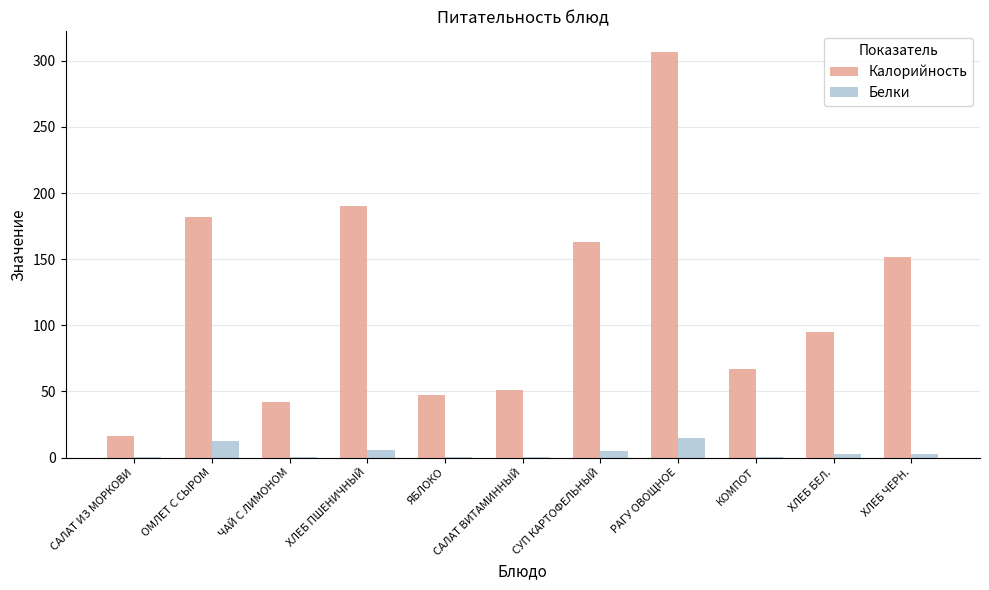

What is the greatest value displayed?

307.0